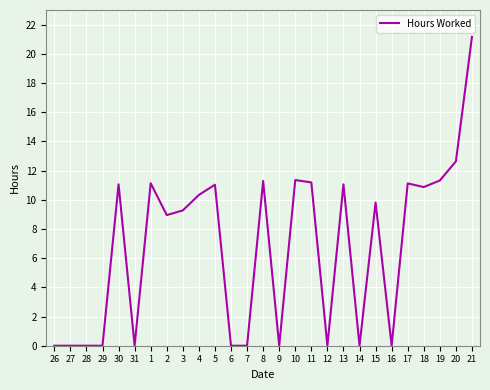

Which has a higher value, 5 or 9?

5